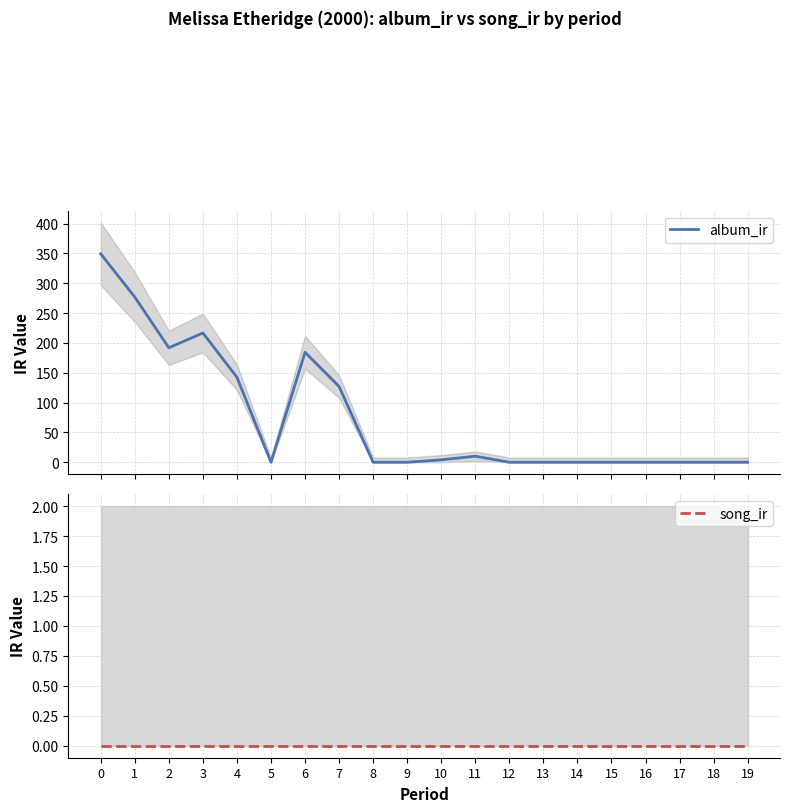

How many series are shown in this chart?

2